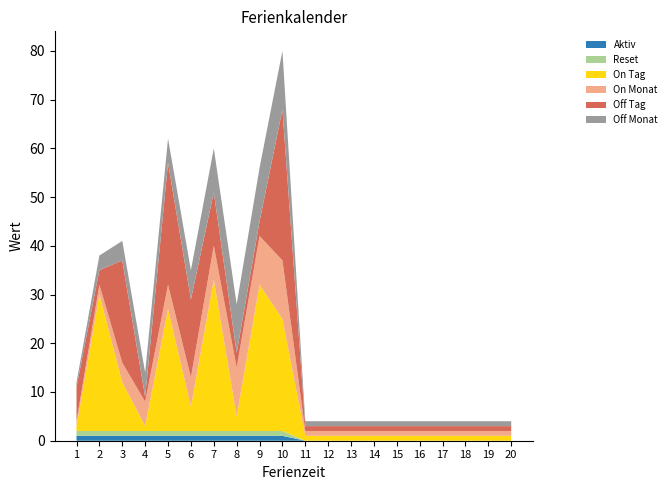

Reading right to left, extract all data points from this chart.

Aktiv: 20=0	19=0	18=0	17=0	16=0	15=0	14=0	13=0	12=0	11=0	10=1	9=1	8=1	7=1	6=1	5=1	4=1	3=1	2=1	1=1
Reset: 20=0	19=0	18=0	17=0	16=0	15=0	14=0	13=0	12=0	11=0	10=1	9=1	8=1	7=1	6=1	5=1	4=1	3=1	2=1	1=1
On Tag: 20=1	19=1	18=1	17=1	16=1	15=1	14=1	13=1	12=1	11=1	10=23	9=30	8=3	7=31	6=5	5=25	4=1	3=10	2=28	1=1
On Monat: 20=1	19=1	18=1	17=1	16=1	15=1	14=1	13=1	12=1	11=1	10=12	9=10	8=10	7=7	6=6	5=5	4=5	3=4	2=2	1=1
Off Tag: 20=1	19=1	18=1	17=1	16=1	15=1	14=1	13=1	12=1	11=1	10=31	9=3	8=3	7=11	6=16	5=25	4=1	3=21	2=3	1=7
Off Monat: 20=1	19=1	18=1	17=1	16=1	15=1	14=1	13=1	12=1	11=1	10=12	9=11	8=10	7=9	6=6	5=5	4=5	3=4	2=3	1=1